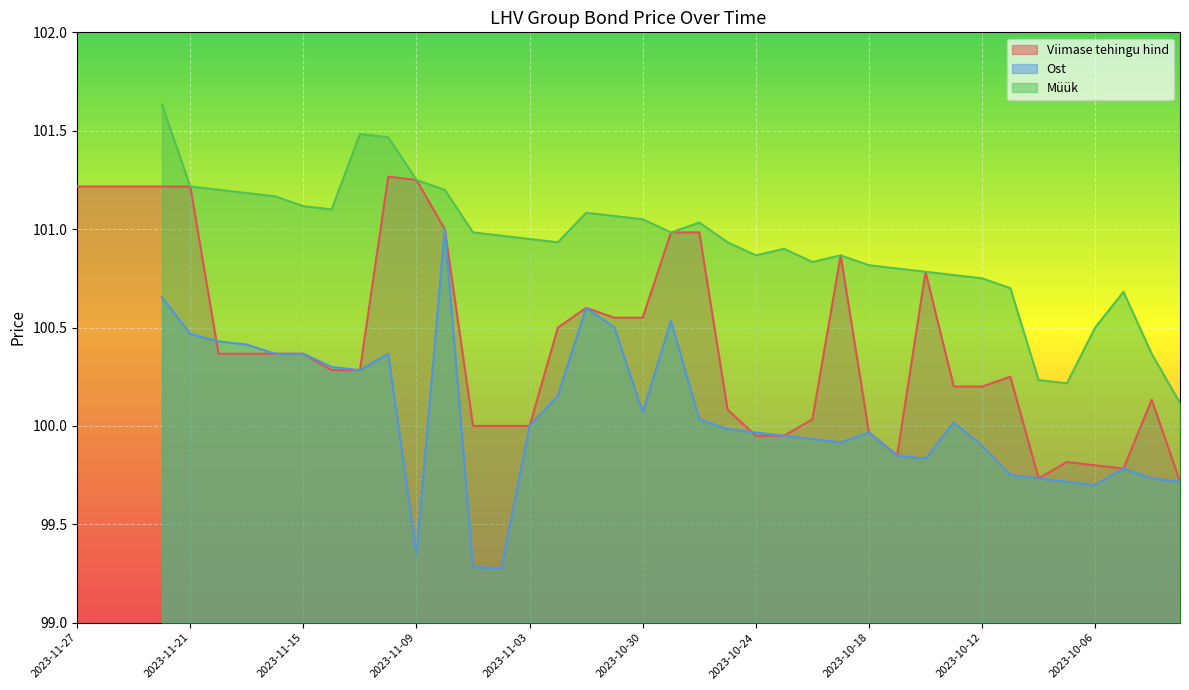

True or false: Müük and Ost intersect in this chart.

False